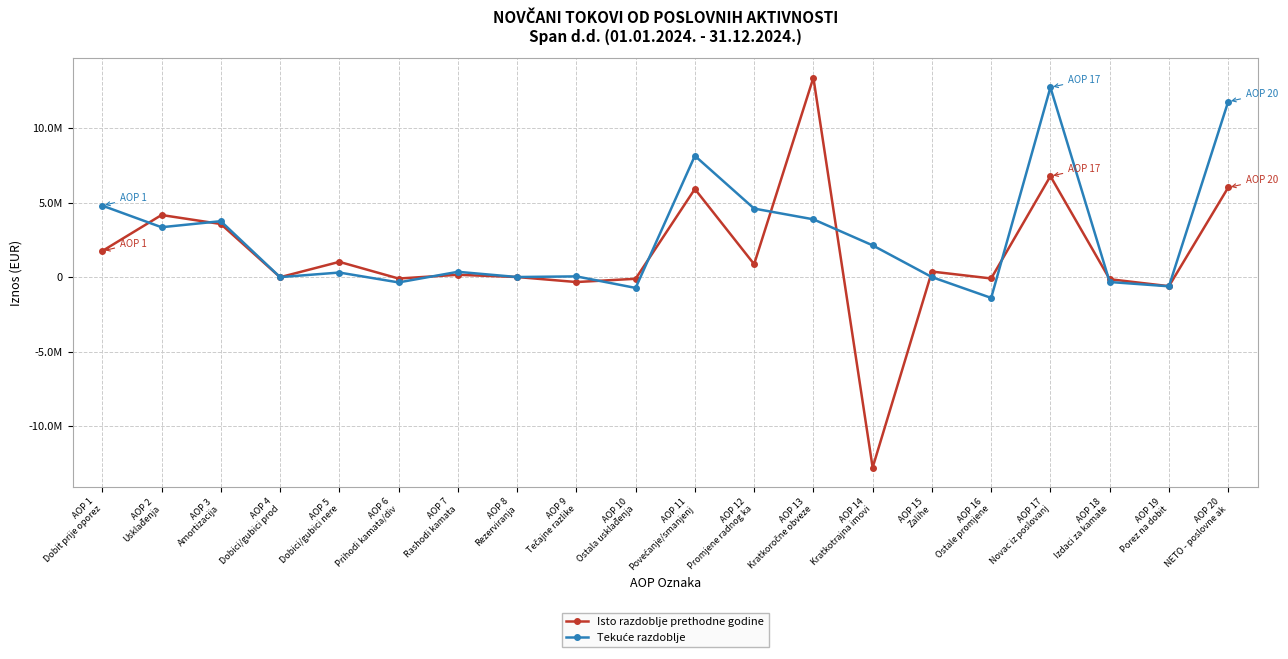

What is the total value across all series at AOP 20
NETO - poslovne ak?

17781055.0